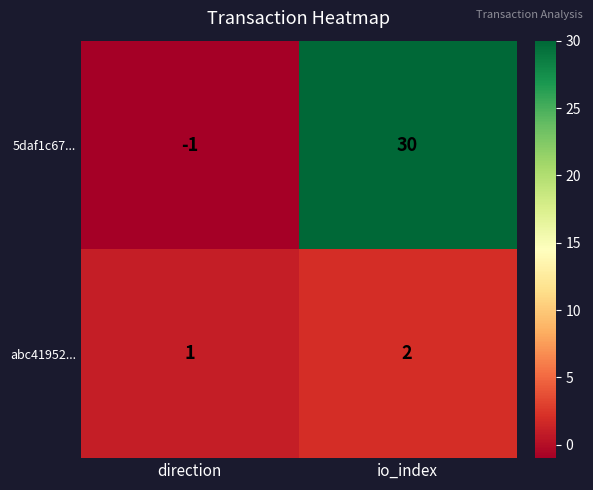

What is the greatest value displayed?

30